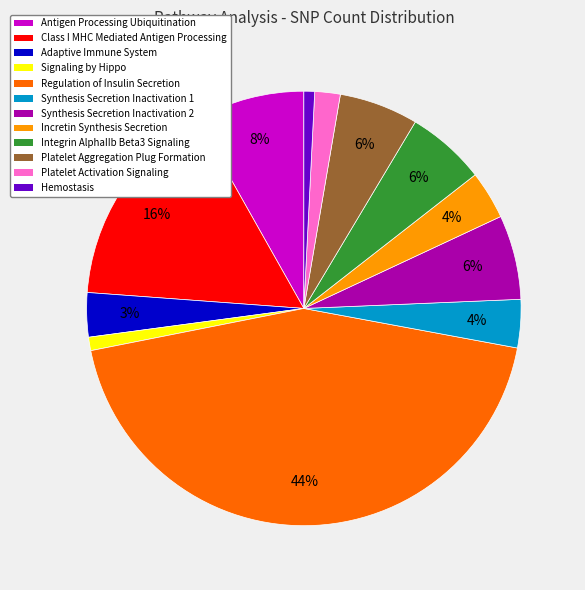

Is the sum of Integrin AlphaIIb Beta3 Signaling and Antigen Processing Ubiquitination greater than half?

No